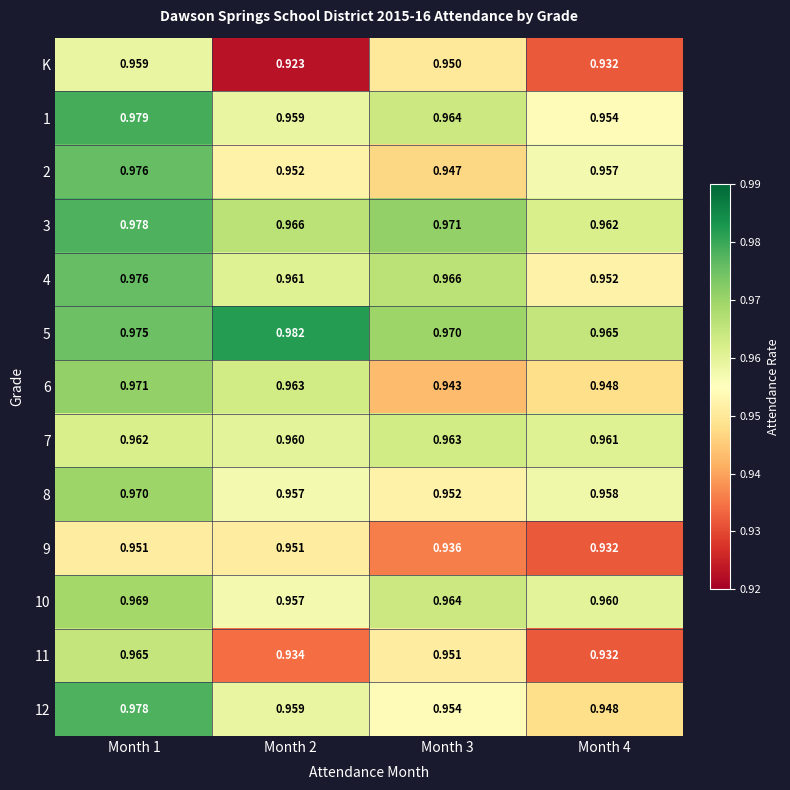

Between Month 1 and Month 2, which series saw the biggest shift?

K